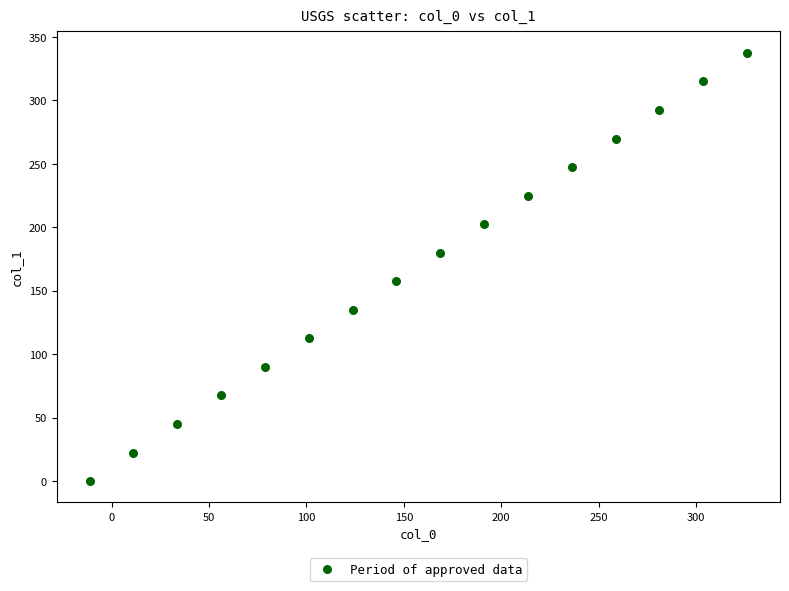

What is the range of Y values (max minus min)?

337.5